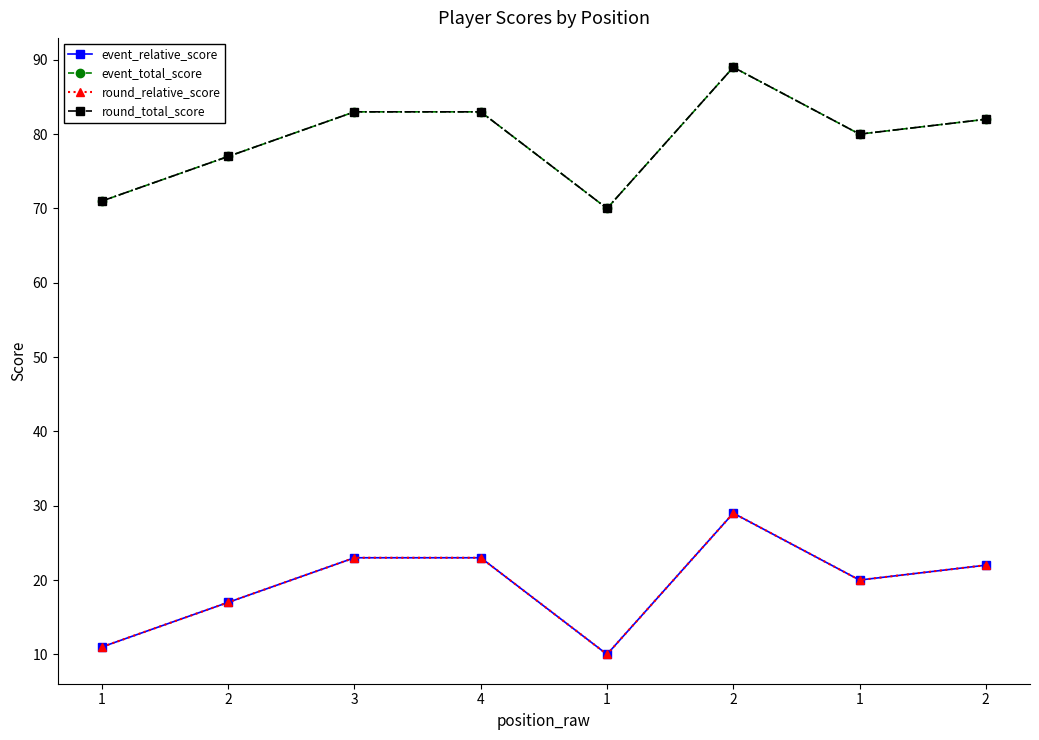

Reading right to left, what are all the values shown in this chart?

event_relative_score: 2=22	1=20	2=29	1=10	4=23	3=23	2=17	1=11
event_total_score: 2=82	1=80	2=89	1=70	4=83	3=83	2=77	1=71
round_relative_score: 2=22	1=20	2=29	1=10	4=23	3=23	2=17	1=11
round_total_score: 2=82	1=80	2=89	1=70	4=83	3=83	2=77	1=71